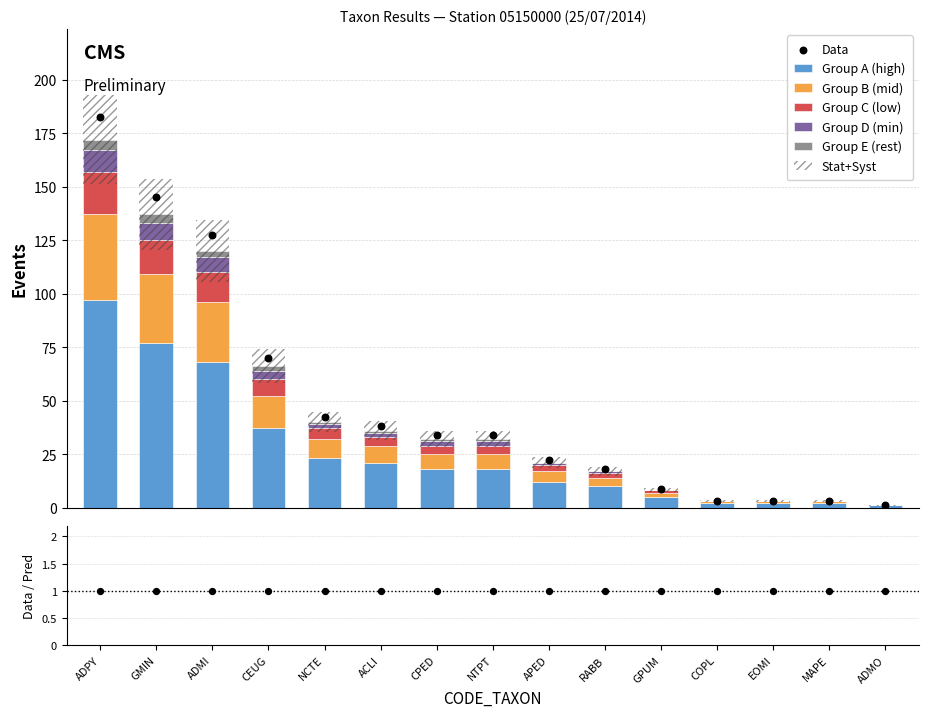

Which series has the largest total across all categories?

Group A (high)